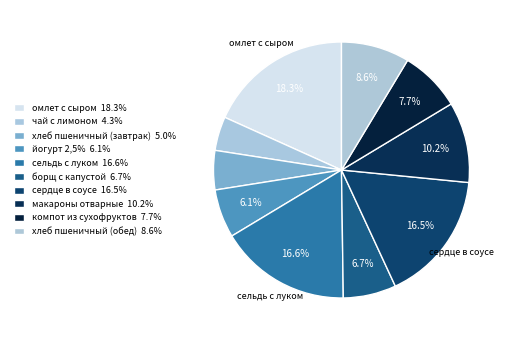

How many slices are in this pie chart?

10